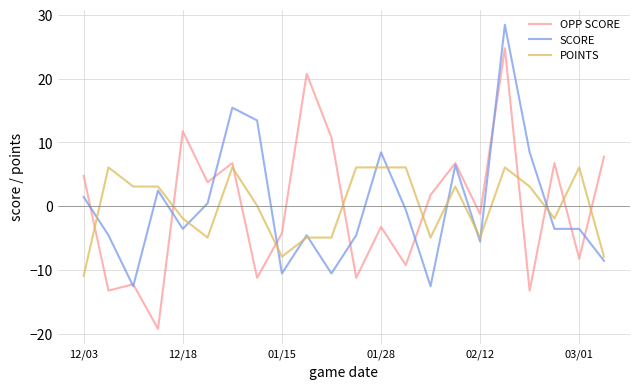

What is the minimum value for POINTS?

-10.9